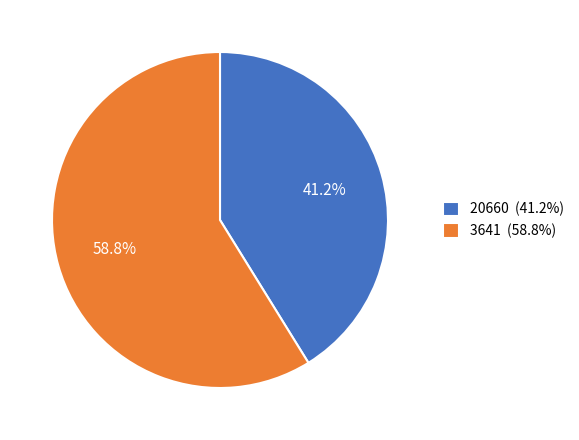

Is there any slice that represents more than half of the pie?

Yes